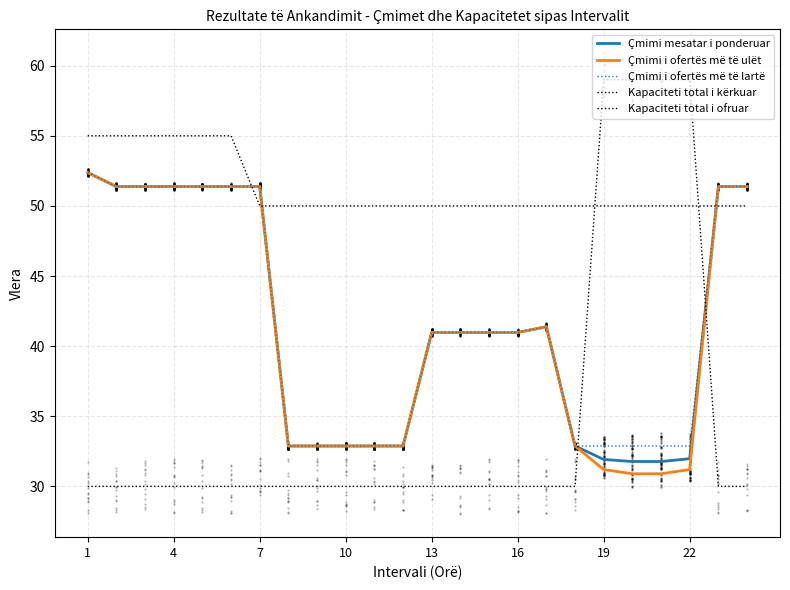

Which category has the lowest value across all series?

1